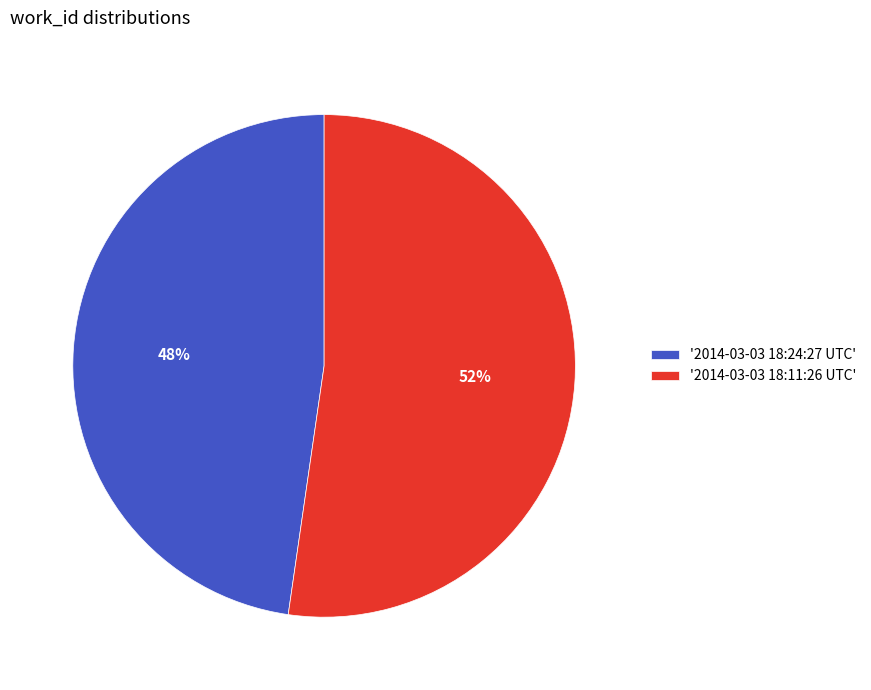

To the nearest percent, what percentage of the pie is '2014-03-03 18:11:26 UTC'?

52%